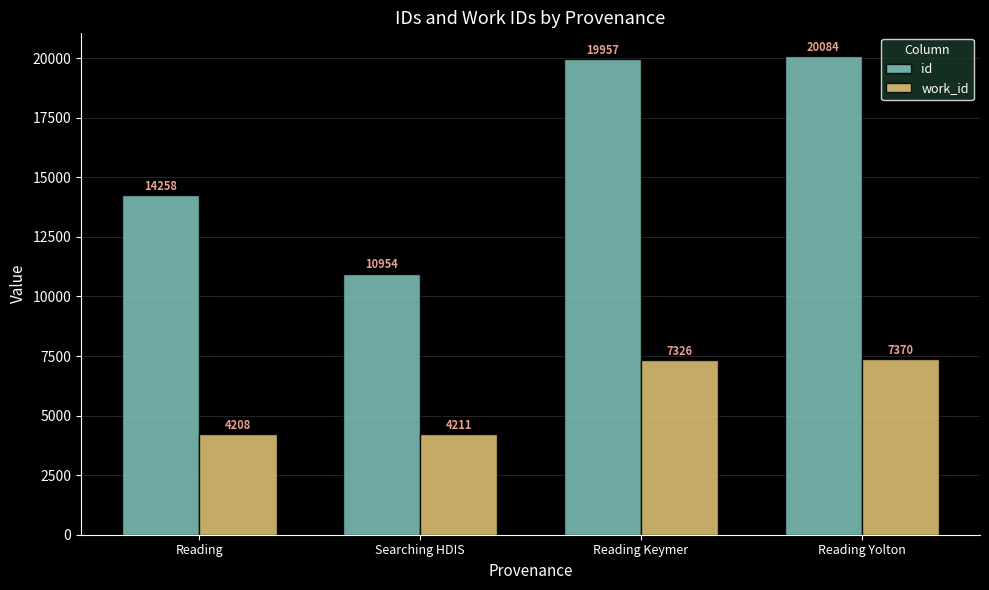

What is the spread (max minus min) of values at Reading?

10049.5